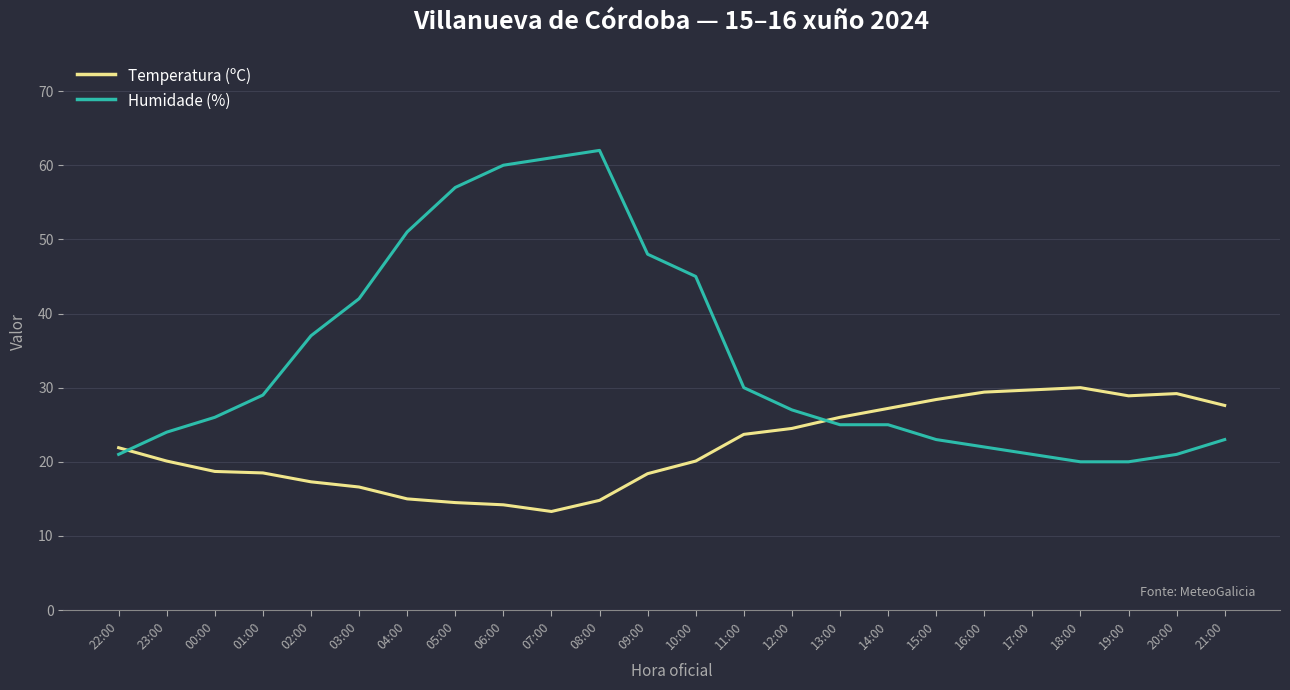

What is the approximate value of Temperatura (ºC) at 01:00?

18.5